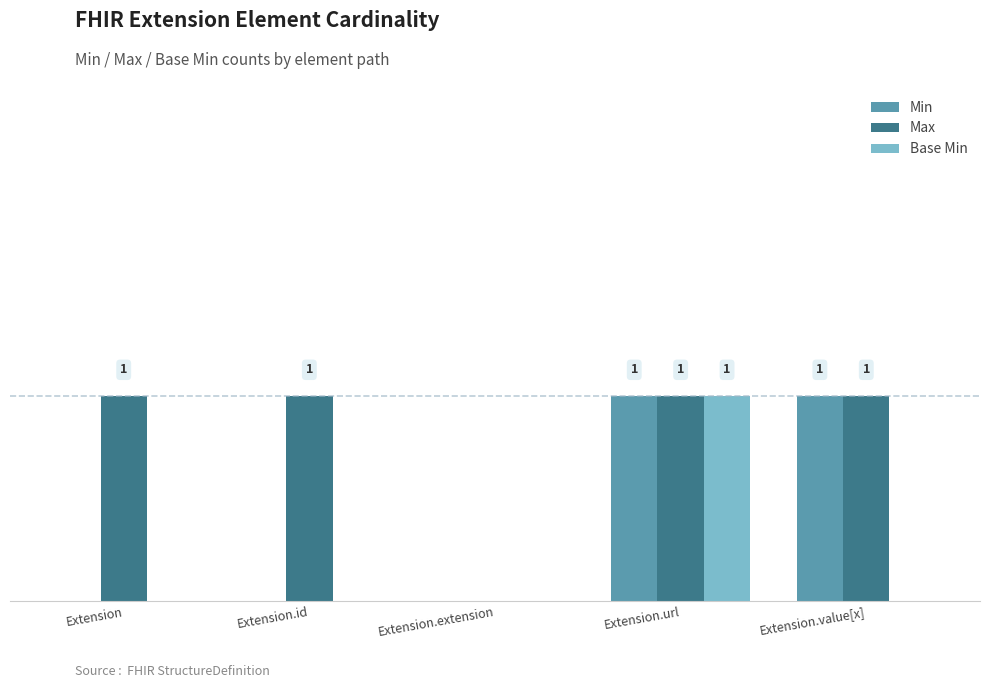

What is the difference between the maximum and minimum values in the Min series?

1